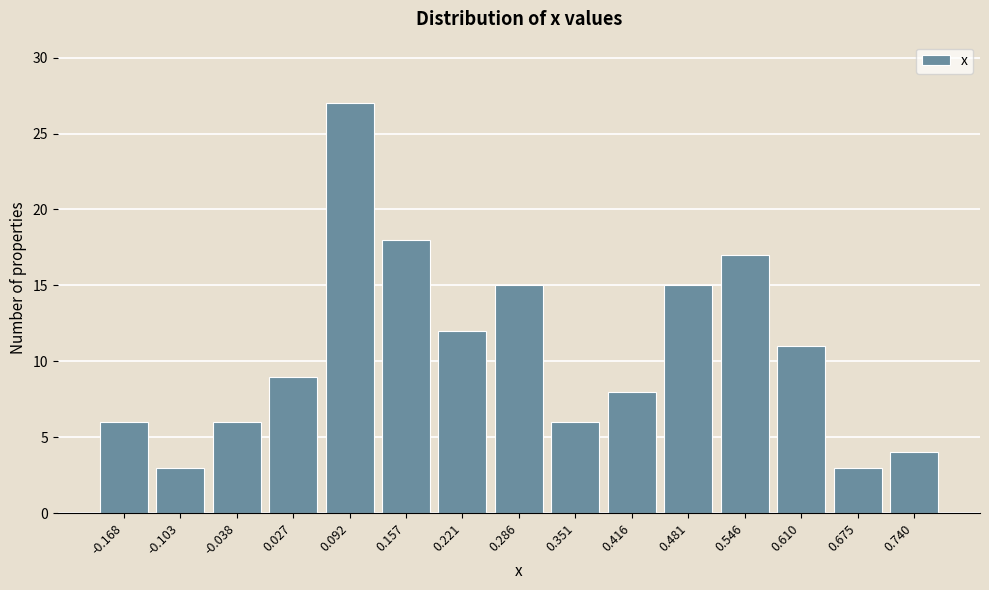

What is the height of the bar covering 0.58 to 0.64 on the x-axis? Neither the bar edges nor the heights are printed on the chart, so give them approximately, as read against the axes.

11